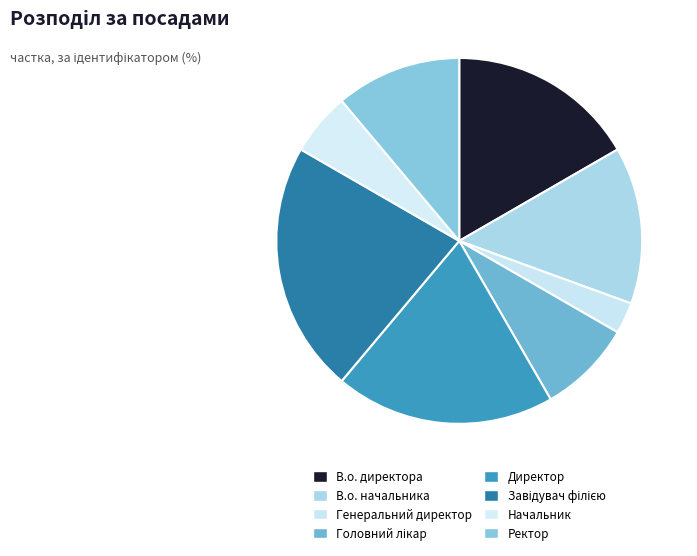

What percentage is the Начальник slice, to the nearest percent?

6%